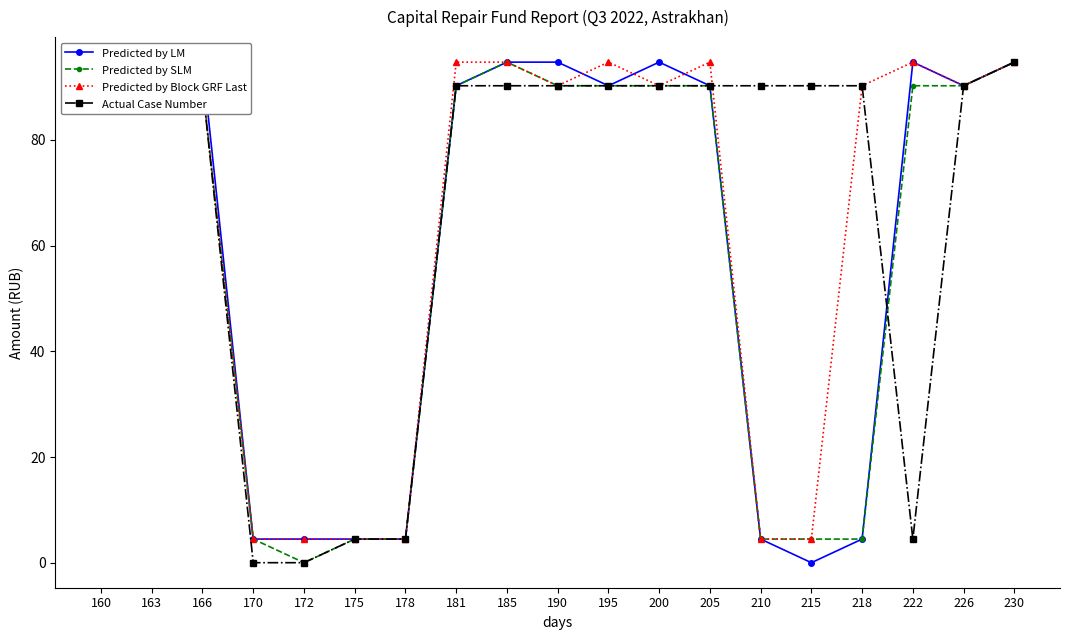

How many positive values does the Predicted by SLM series have?

18